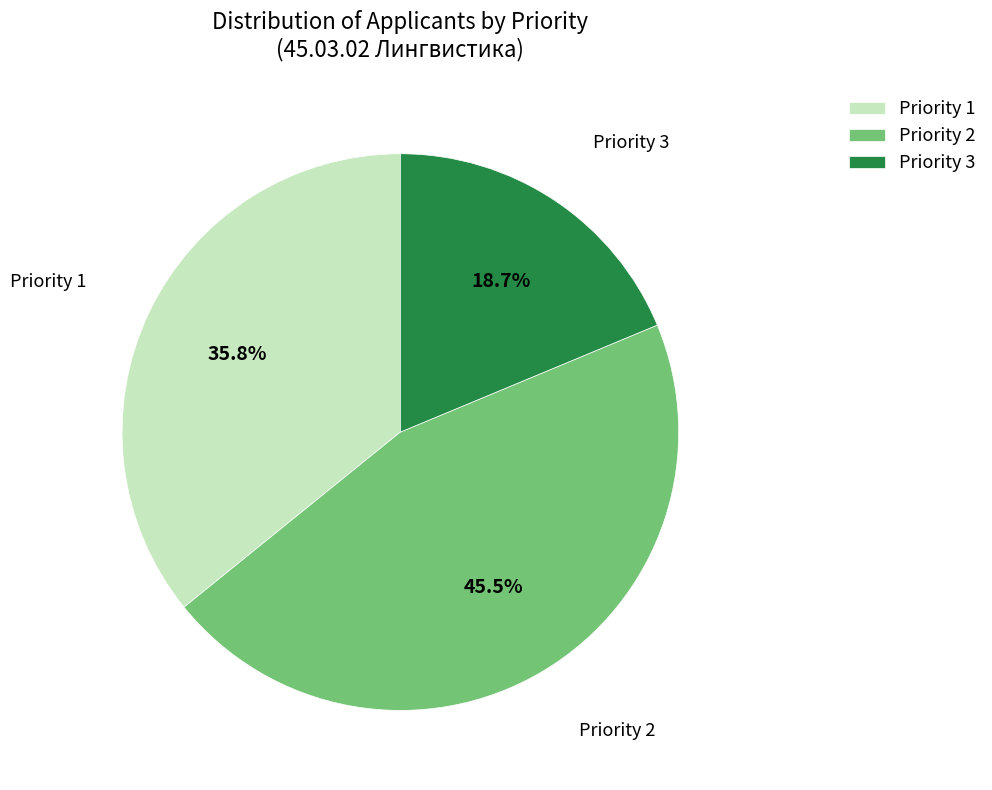

What percentage is NOT represented by Priority 2?

54.5%